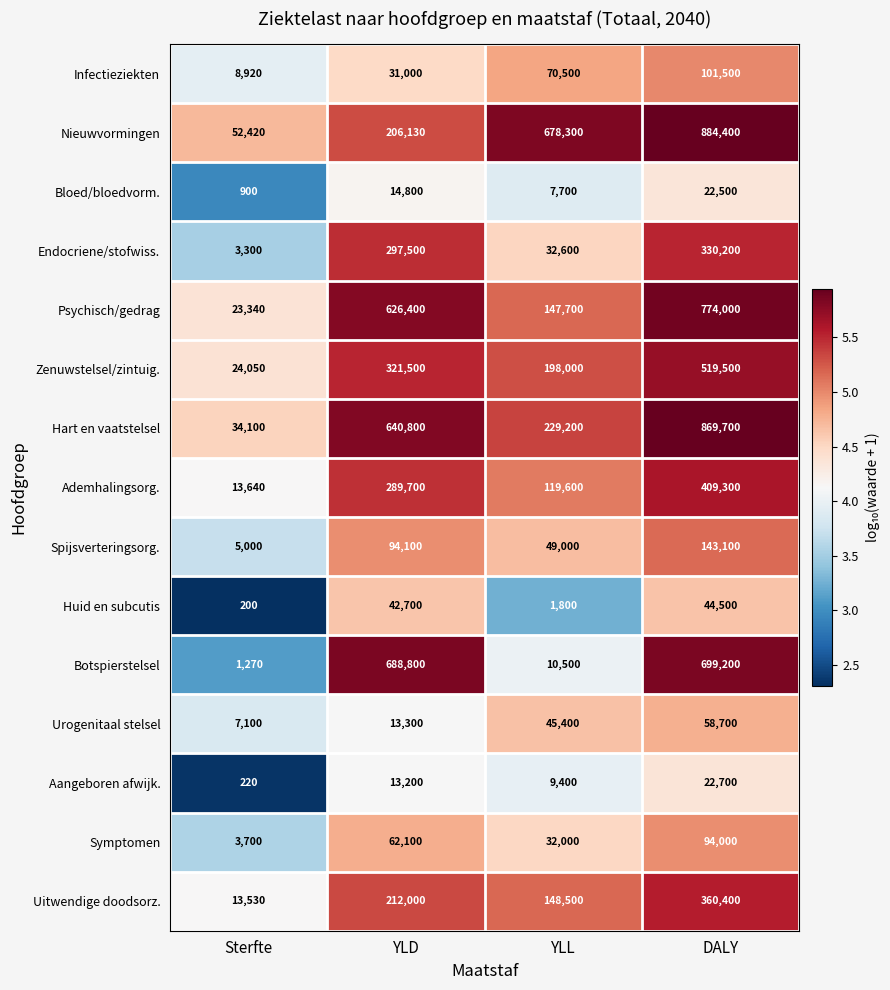

Rank the series at Sterfte from highest to lowest value.

Nieuwvormingen, Hart en vaatstelsel, Zenuwstelsel/zintuig., Psychisch/gedrag, Ademhalingsorg., Uitwendige doodsorz., Infectieziekten, Urogenitaal stelsel, Spijsverteringsorg., Symptomen, Endocriene/stofwiss., Botspierstelsel, Bloed/bloedvorm., Aangeboren afwijk., Huid en subcutis